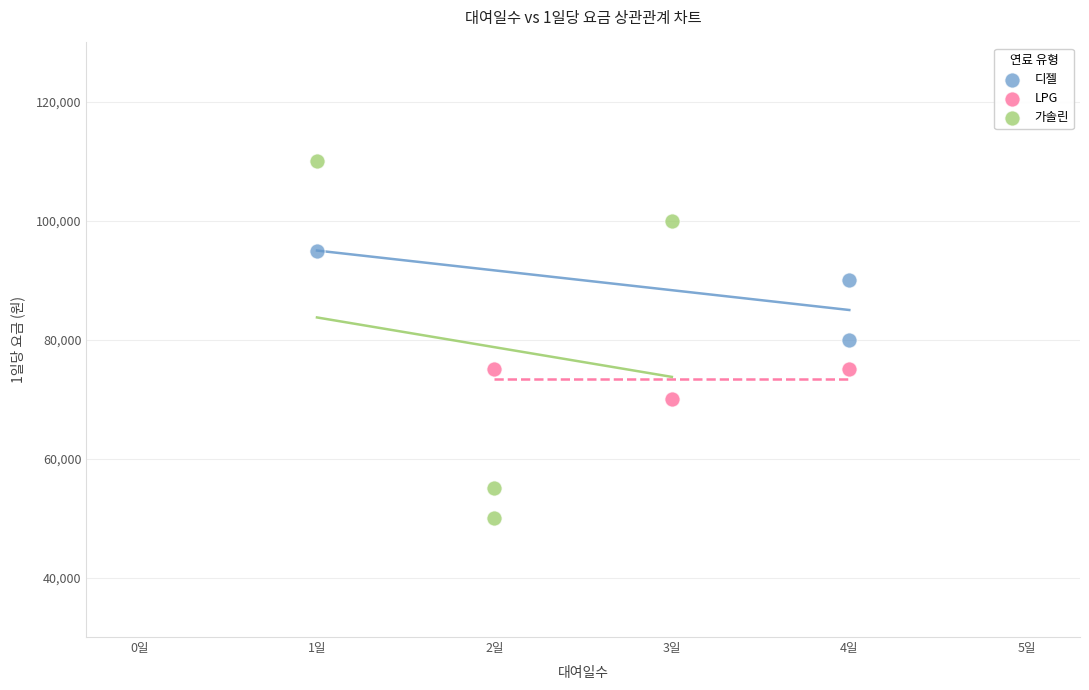

Which series reaches the minimum Y coordinate?

가솔린